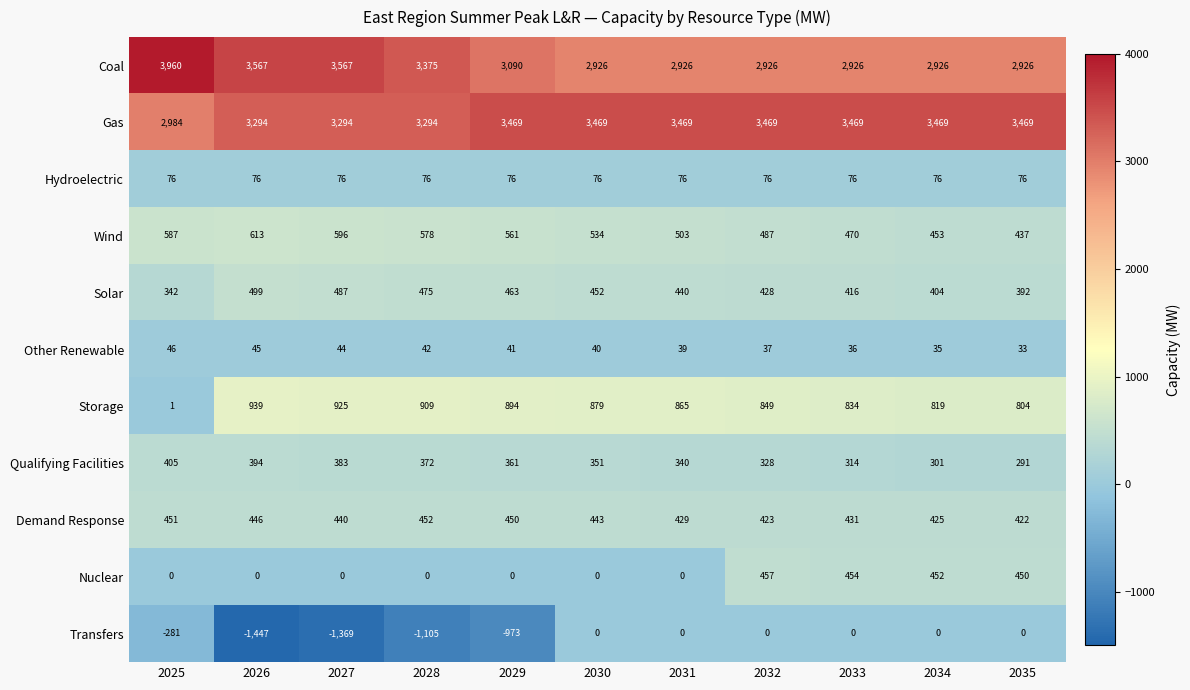

Where is Nuclear nearest to the value 228?

2035